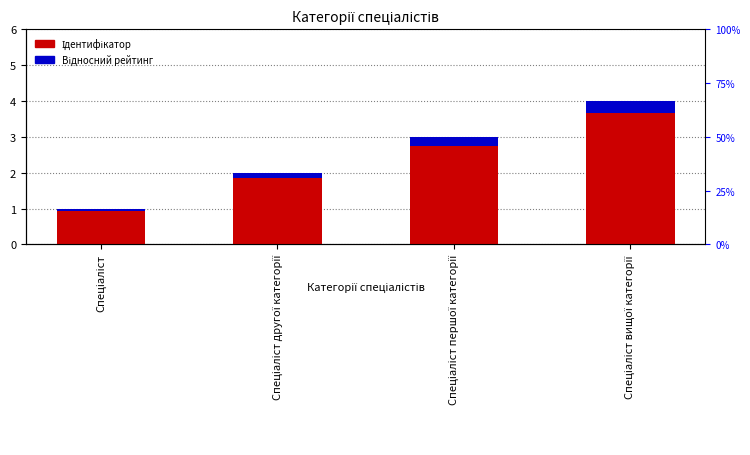

List the series in order of their overall mean, highest first.

Ідентифікатор, Відносний рейтинг